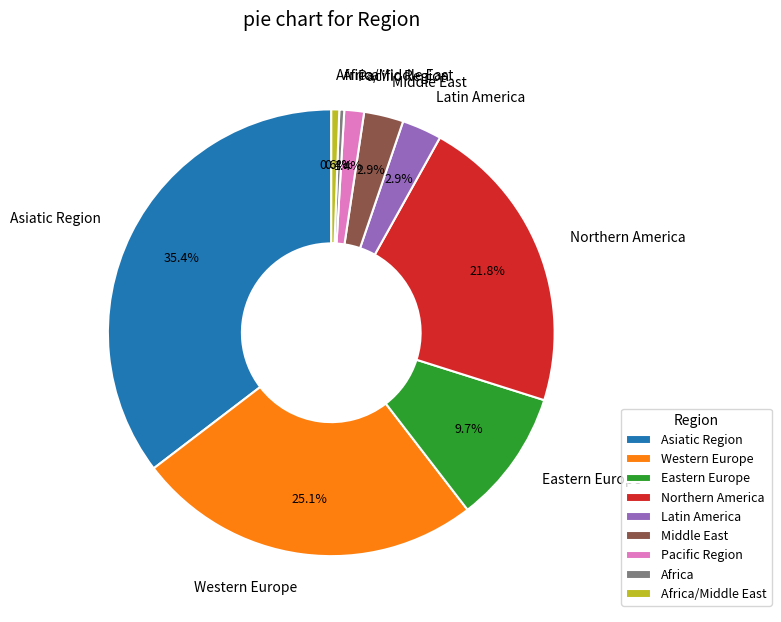

Is the sum of Asiatic Region and Western Europe greater than half?

Yes